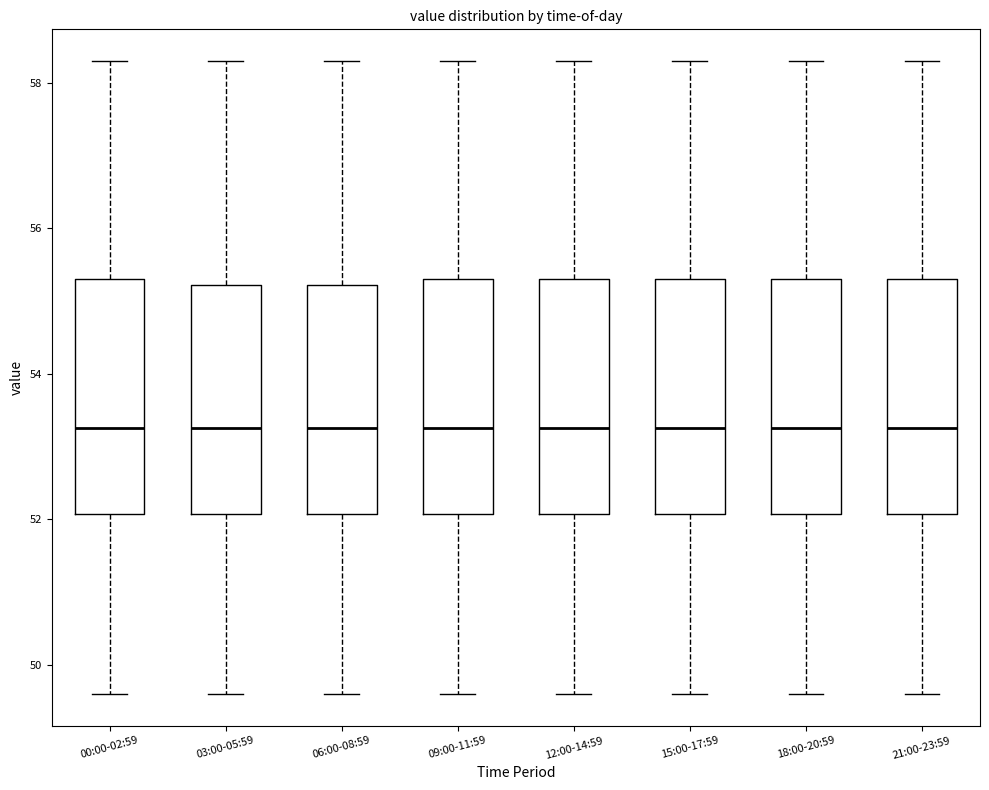

Reading left to right, read every box against the y-axis: the position of its median line, the range the box covers, and the ends of its whiskers. The values are not printed on the chart, so give them approximately, as read against the axis.

00:00-02:59: median 53.2, box 52.0 to 55.4, whiskers 49.6 to 58.4
03:00-05:59: median 53.2, box 52.0 to 55.2, whiskers 49.6 to 58.4
06:00-08:59: median 53.2, box 52.0 to 55.2, whiskers 49.6 to 58.4
09:00-11:59: median 53.2, box 52.0 to 55.4, whiskers 49.6 to 58.4
12:00-14:59: median 53.2, box 52.0 to 55.4, whiskers 49.6 to 58.4
15:00-17:59: median 53.2, box 52.0 to 55.4, whiskers 49.6 to 58.4
18:00-20:59: median 53.2, box 52.0 to 55.4, whiskers 49.6 to 58.4
21:00-23:59: median 53.2, box 52.0 to 55.4, whiskers 49.6 to 58.4